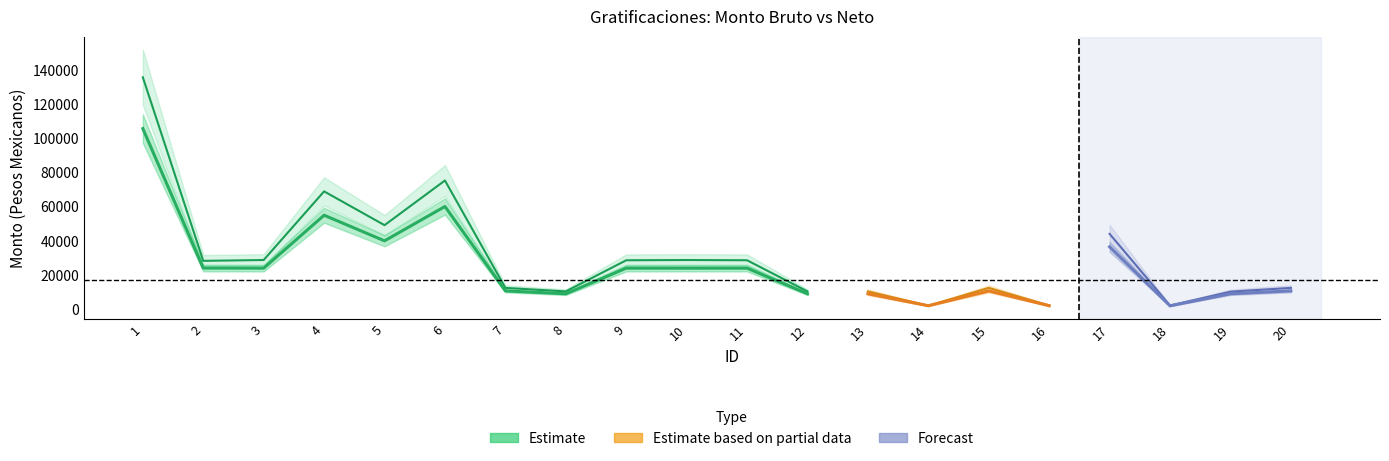

Reading right to left, transcribe all the data shown in this chart.

Monto bruto: 12449.6	10240.7	2139.6	44069.2	2213.5	12449.6	2067.7	10386.5	10386.5	28625.8	28771.6	28625.8	10386.5	12449.6	75333.9	49179.2	68965.4	28771.6	28289.3	135760.8
Monto neto: 10700.0	9000.0	1933.3	36500.0	2000.0	10700.0	2000.0	9000.0	9000.0	24000.0	24000.0	24000.0	9000.0	10700.0	60119.0	40000.0	55000.0	24000.0	24047.6	105731.0